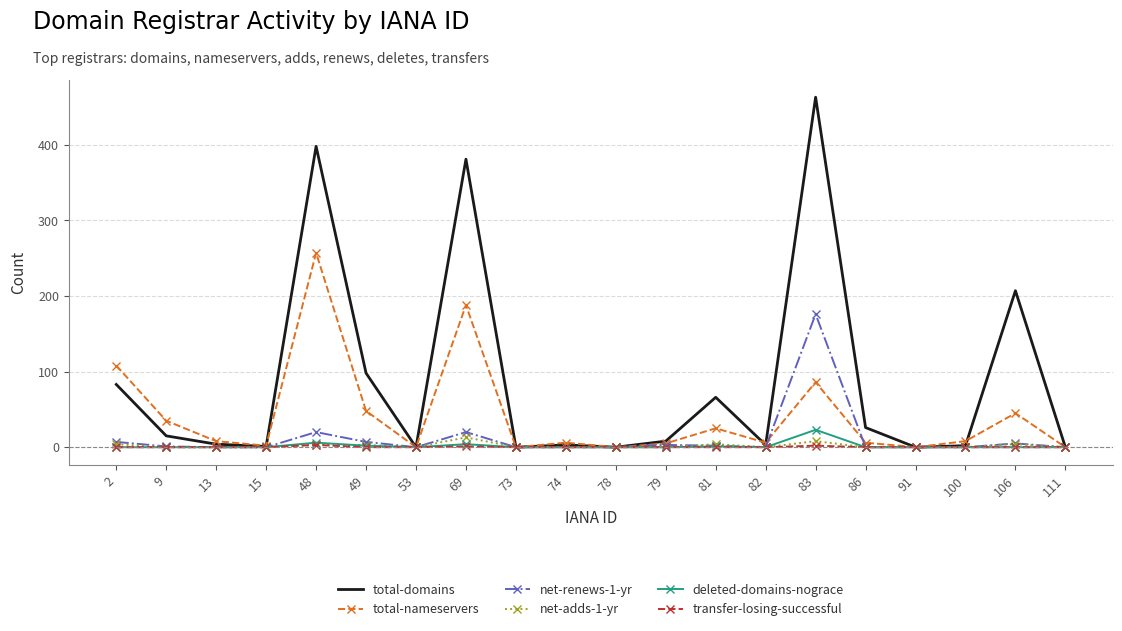

What is the spread (max minus min) of values at 83?

461